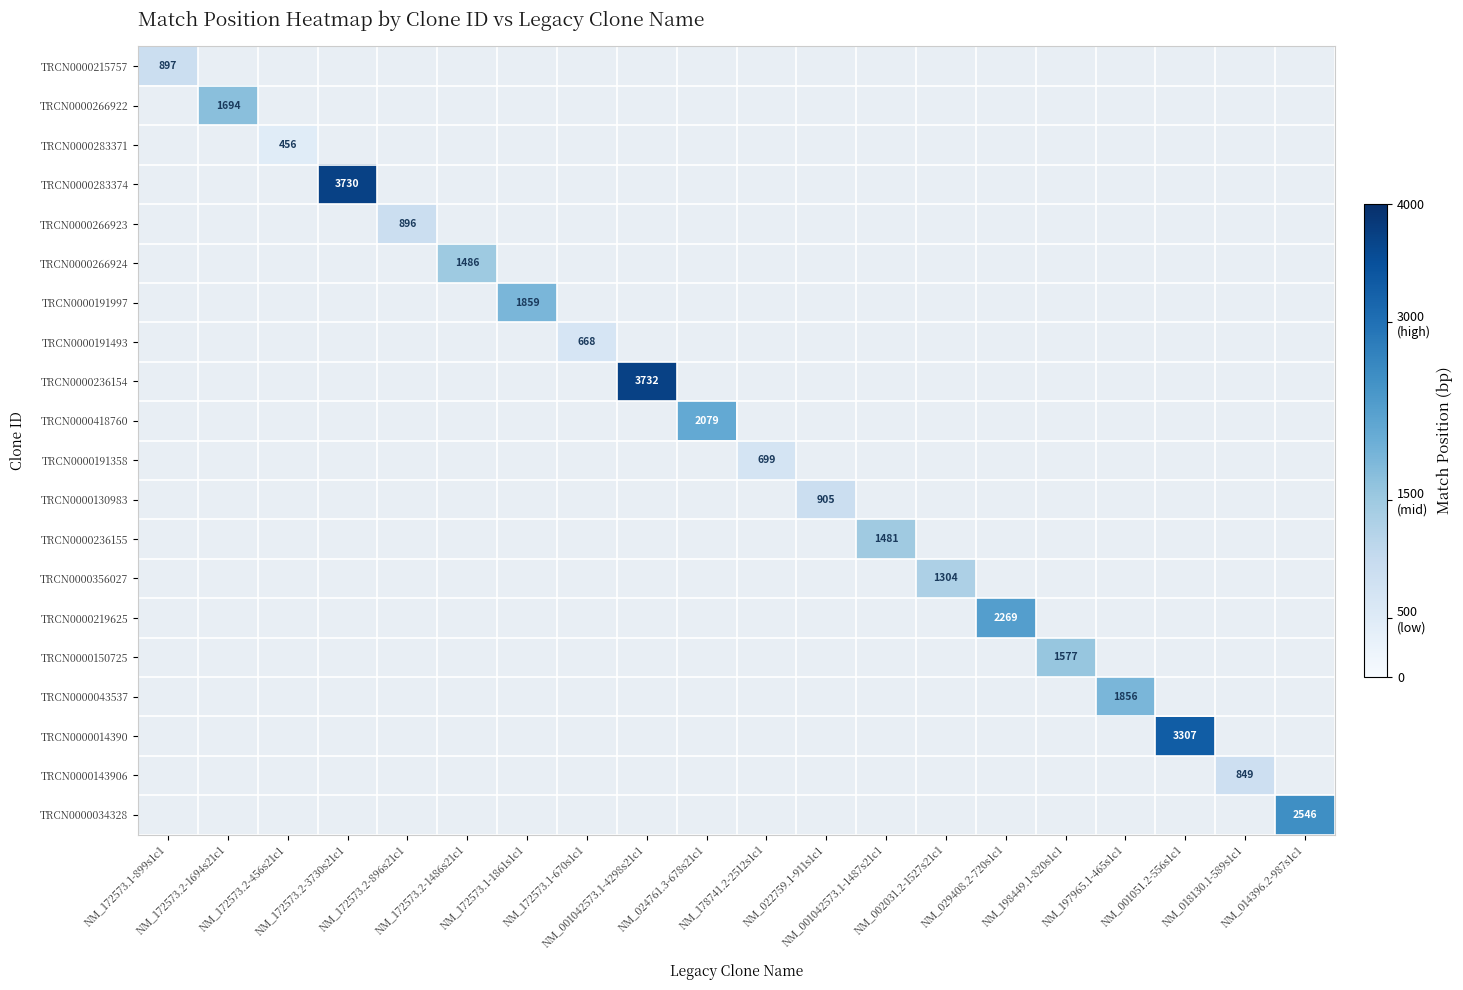

How many positive values does the TRCN0000219625 series have?

1